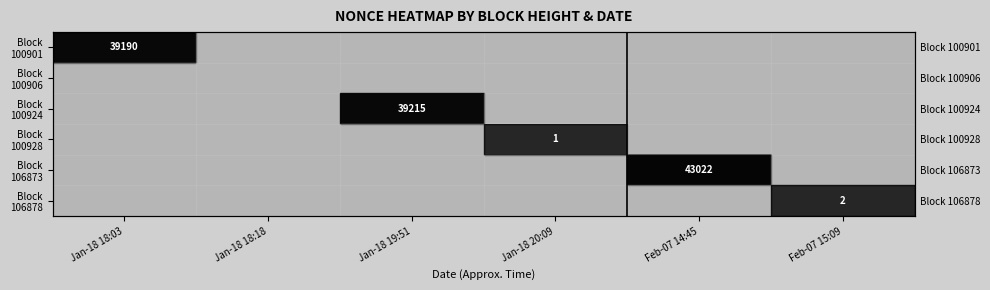

List the labels in order of Block 100924 value, smallest first.

Jan-18 18:03, Jan-18 18:18, Jan-18 19:51, Jan-18 20:09, Feb-07 14:45, Feb-07 15:09